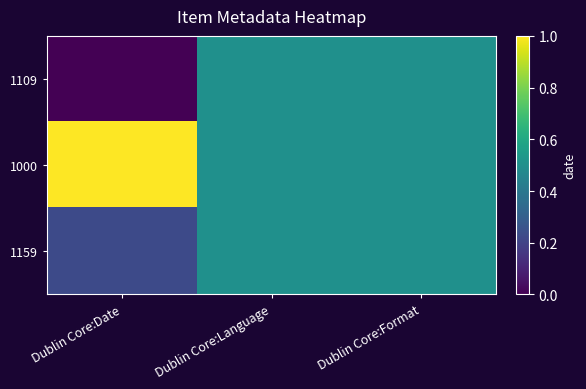

Which series changed the most between Dublin Core:Date and Dublin Core:Format?

1109